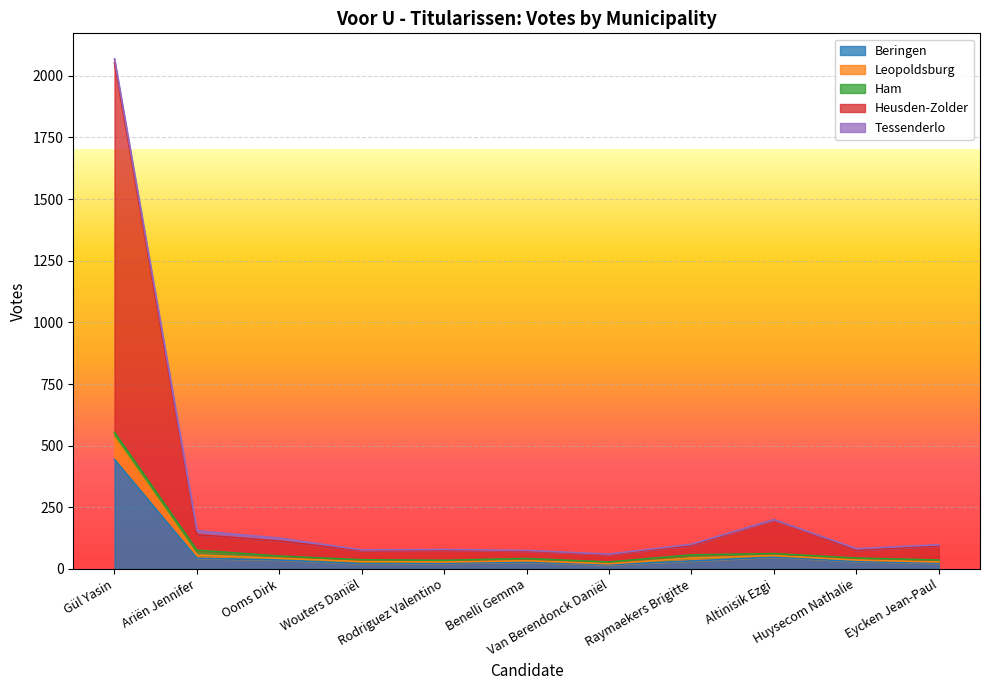

What is the highest value of the Beringen series?

444